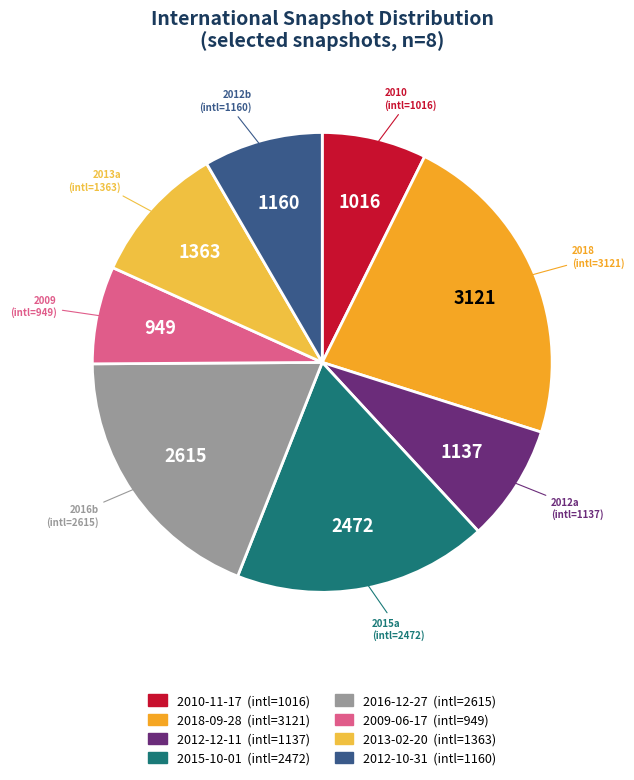

What is the largest slice in the pie chart?

2018-09-28